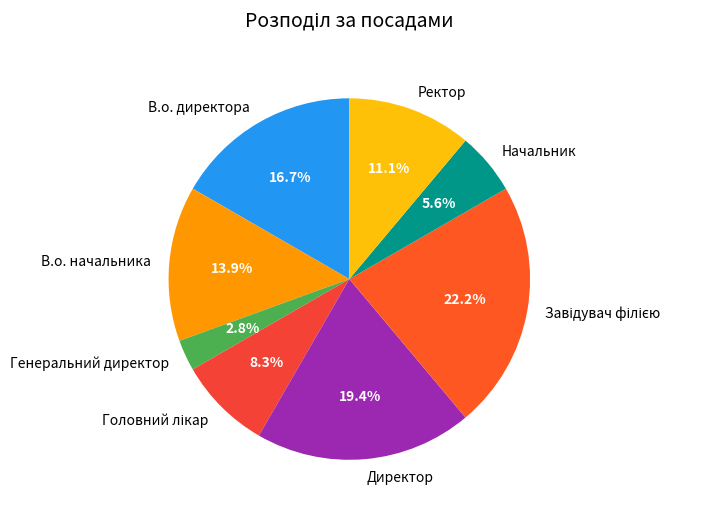

Which slice is the smallest?

Генеральний директор